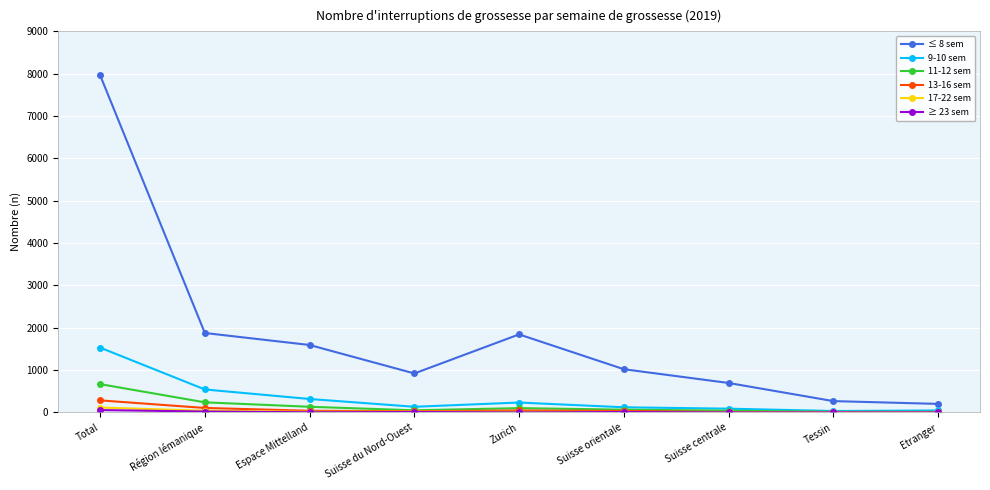

Count the number of categories in the chart.

9